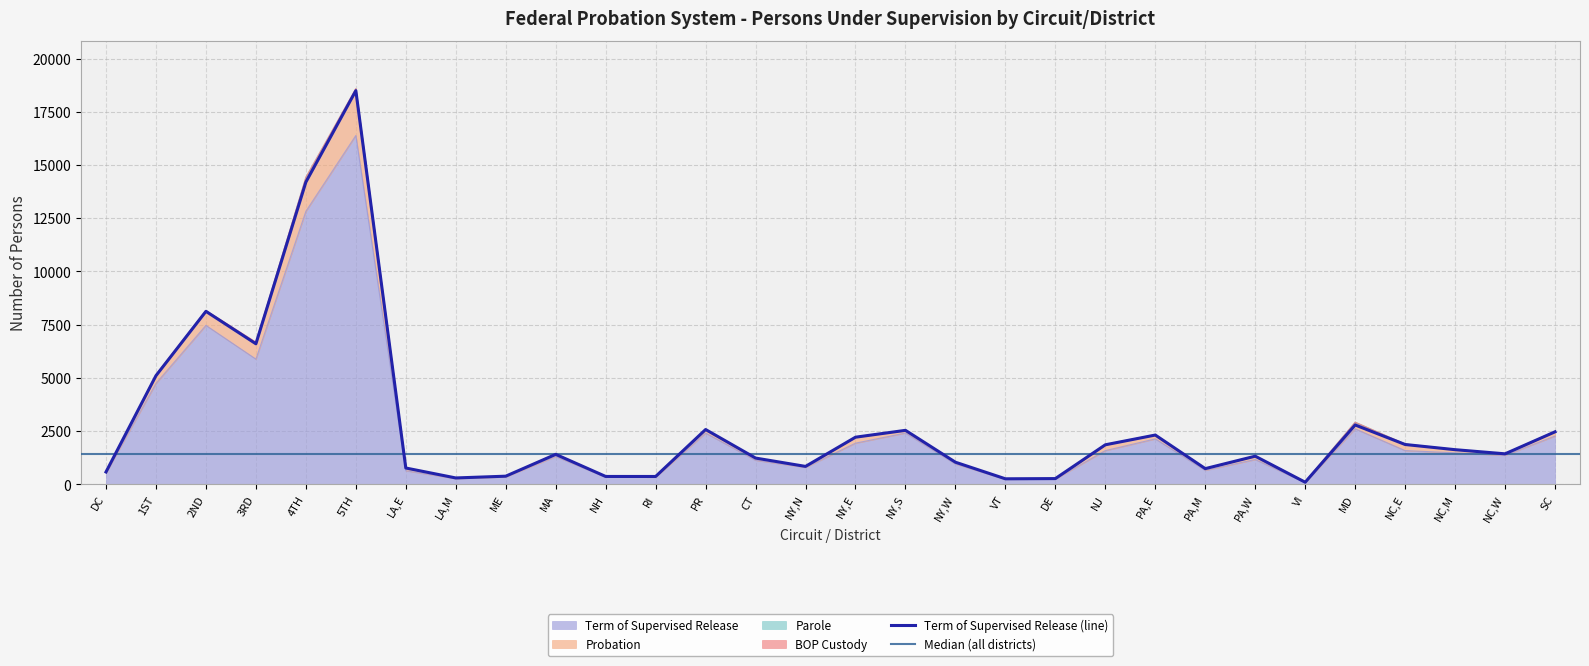

What is the spread (max minus min) of values at MD?

180